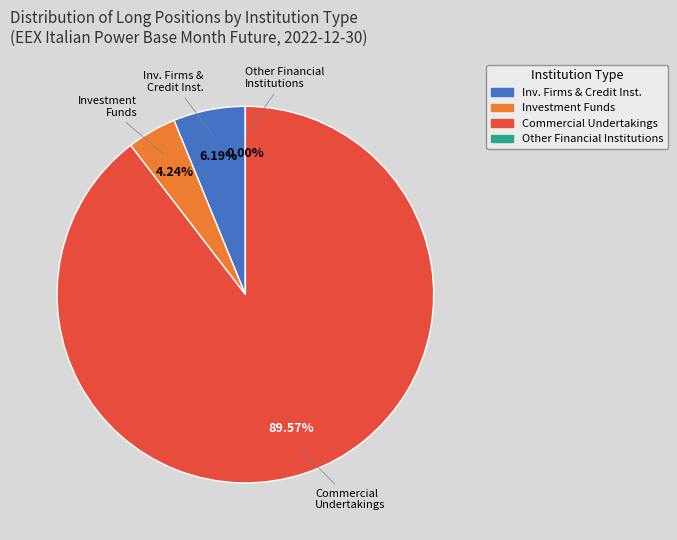

How many slices are in this pie chart?

4